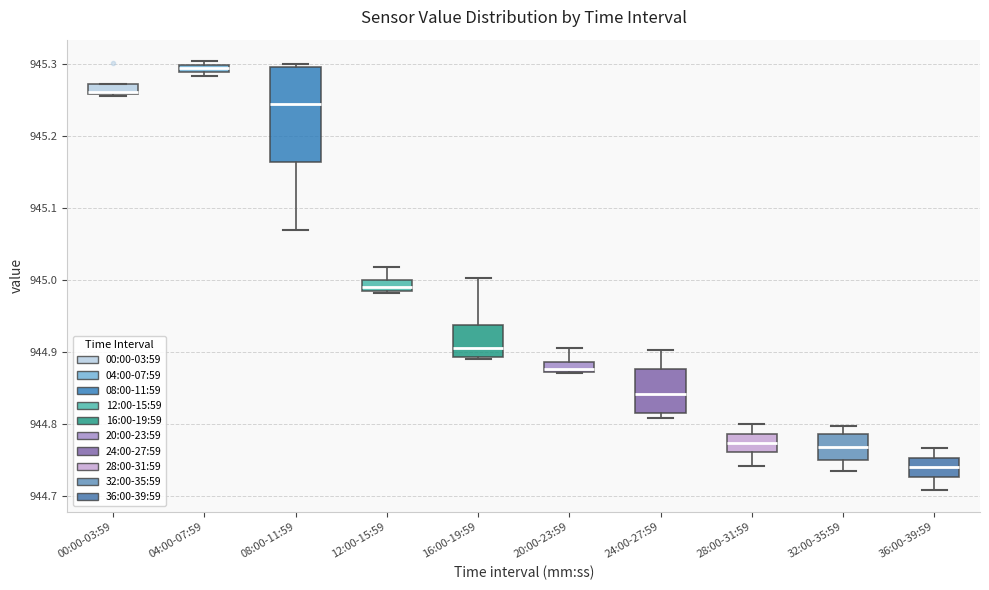

Which box is the tallest, from its lower edge to its upper edge?

08:00-11:59